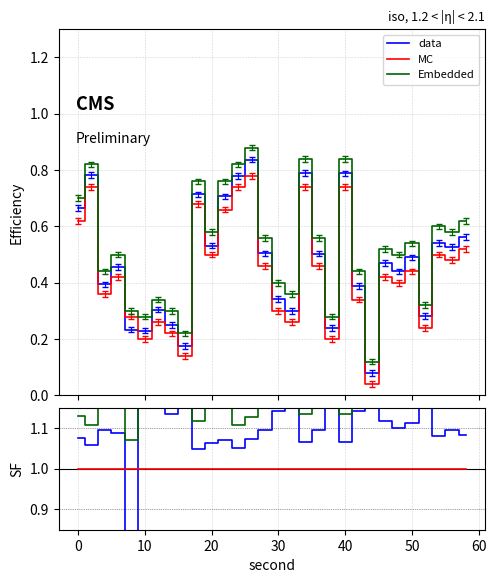

At how many categories does at least one series exceed 2?

1